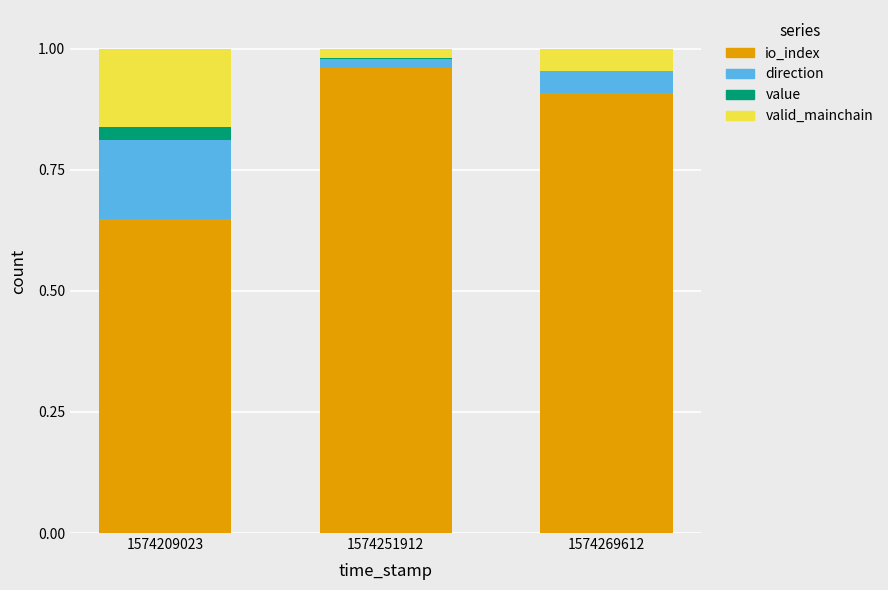

Is it true that io_index equals 0.3 at 1574209023?

False